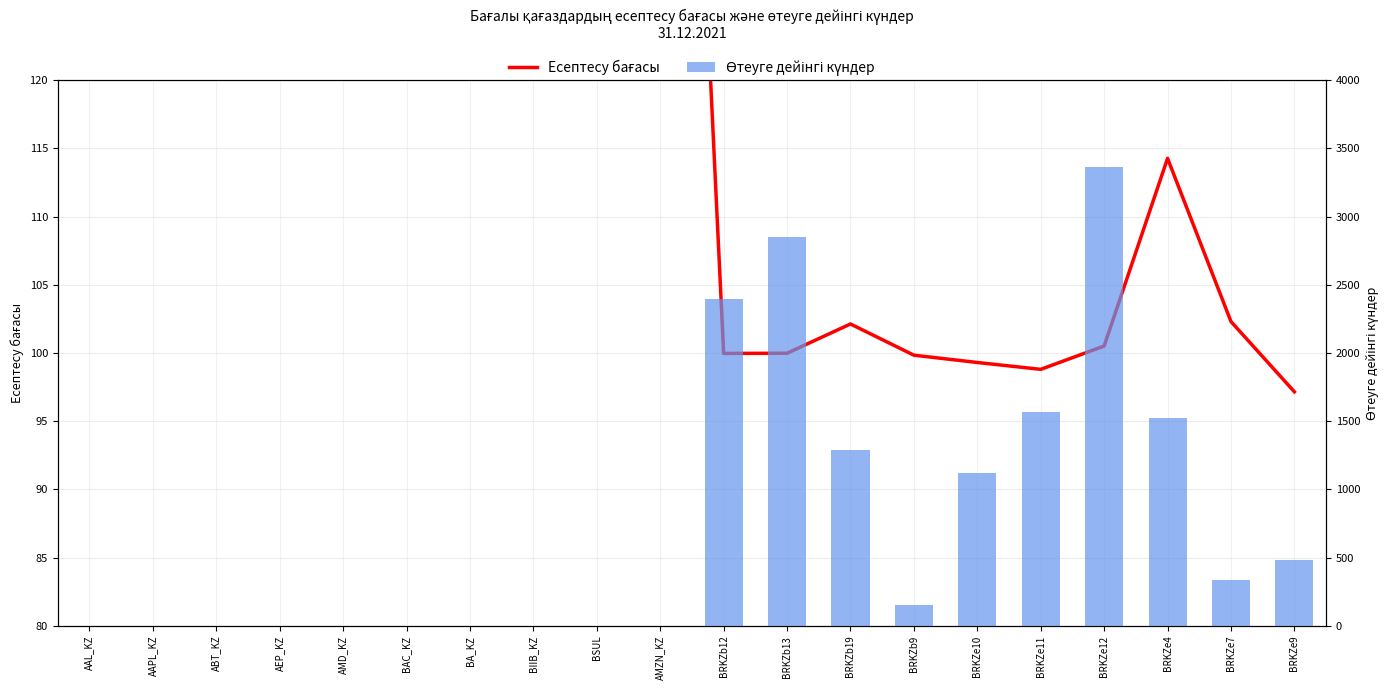

Where is the data nearest to the value 1683?

BRKZe11